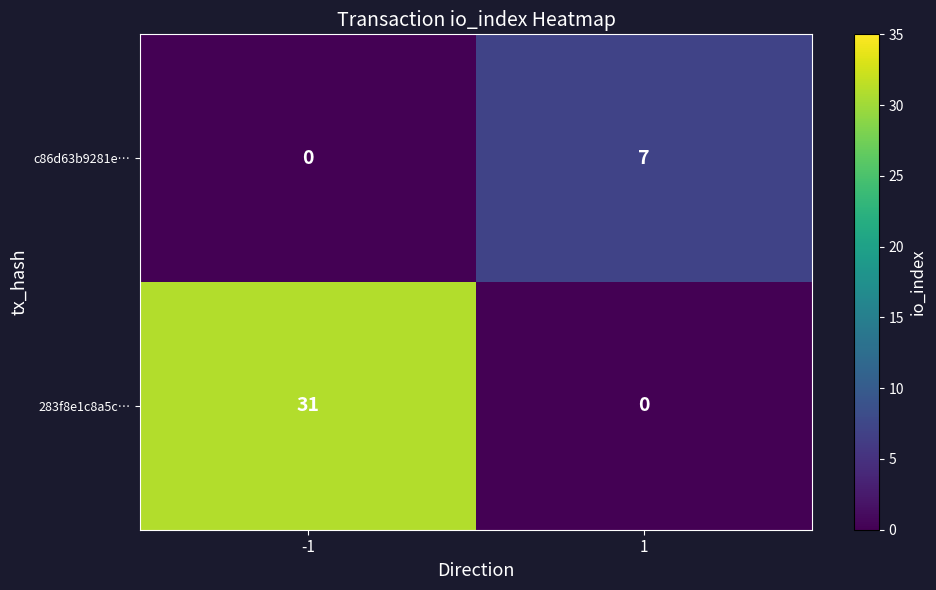

What is the total value across all series at 1?

7